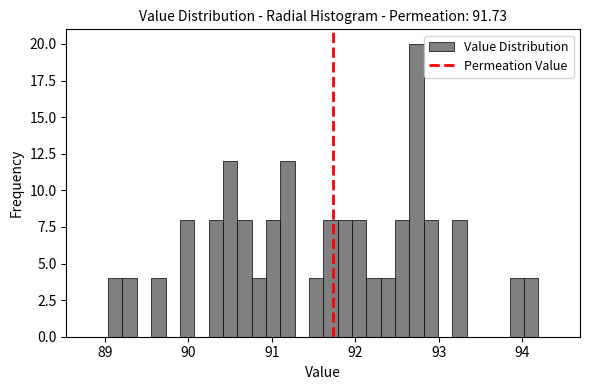

Read against the x-axis, roughly where is the centre of the tallest bar?

92.7